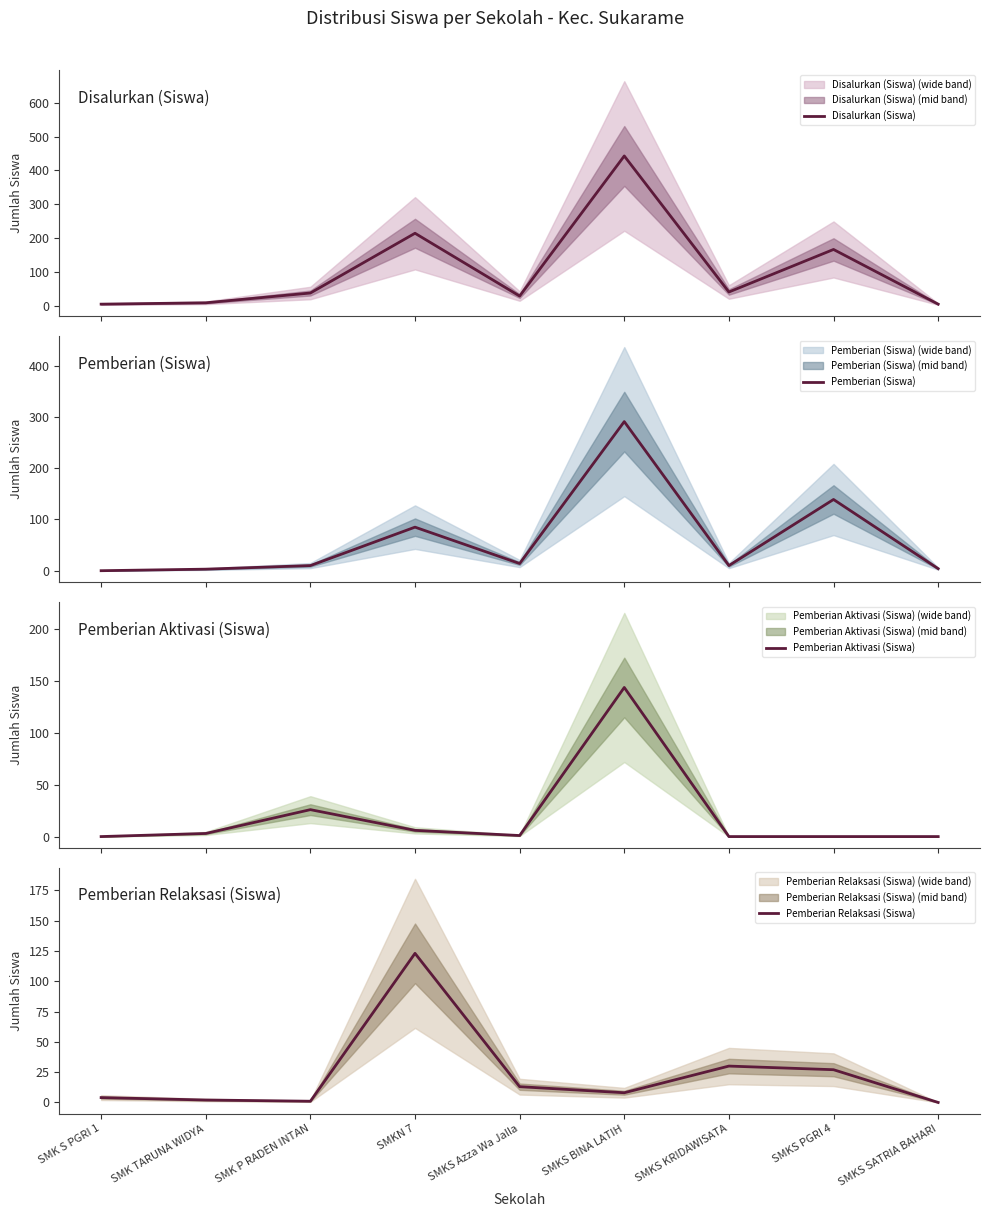

Does the chart display data point markers on the line(s)?

No